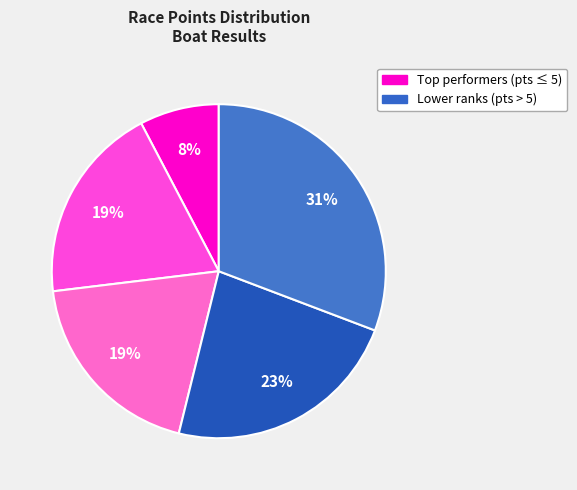

Count the number of slices in the pie.

5